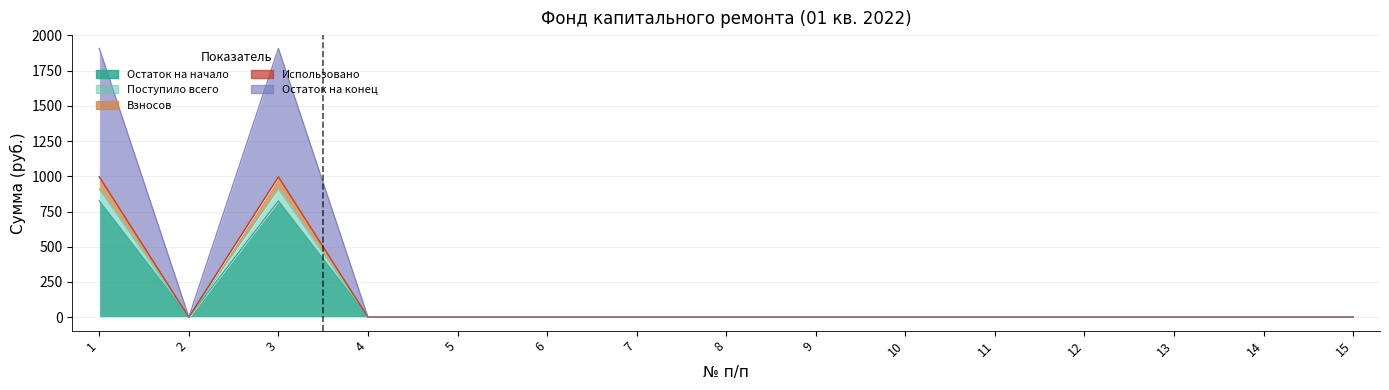

What is the maximum value shown in the chart?

1907.3